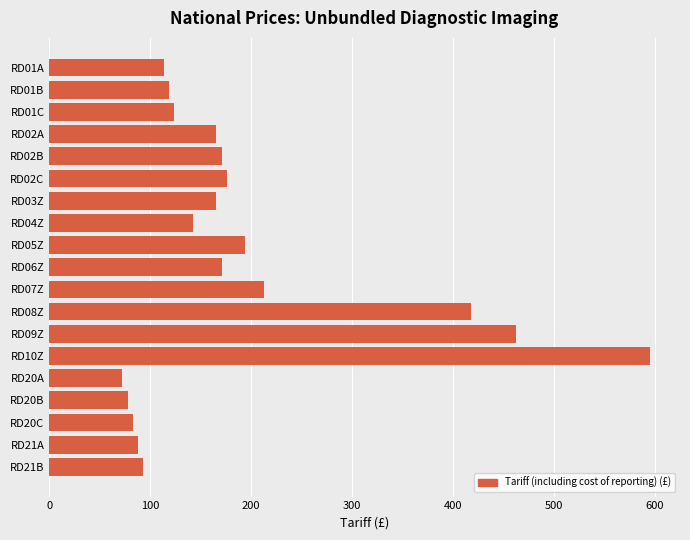

What is the label of the 7th bar from the top?

RD03Z